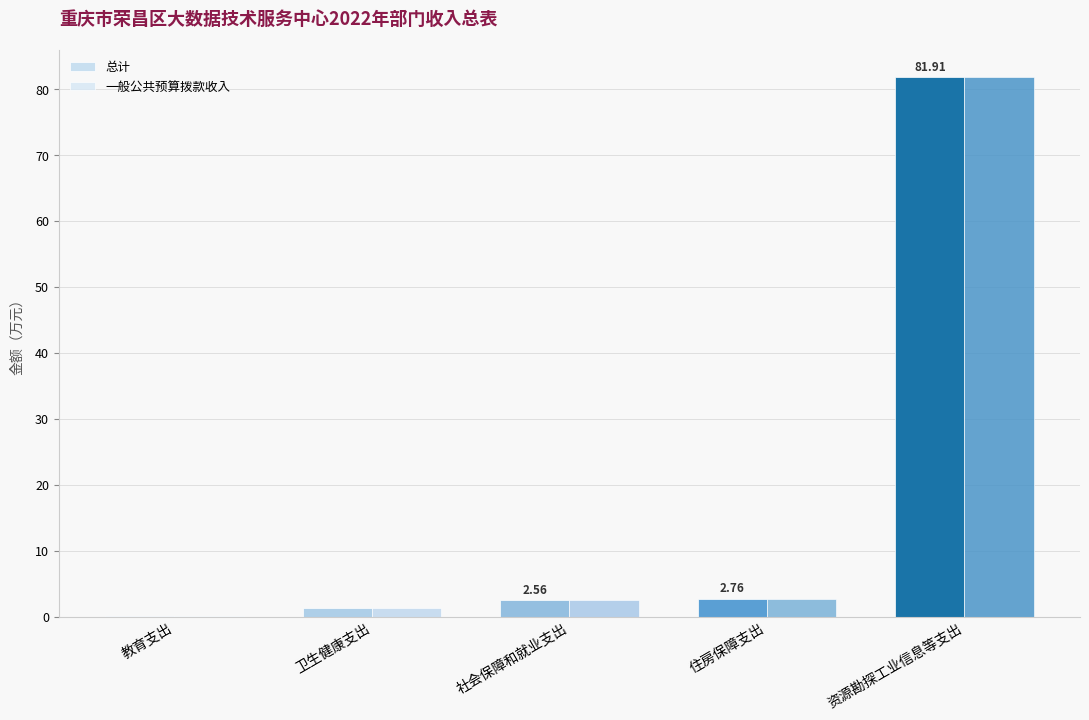

True or false: 一般公共预算拨款收入 has a value of 131.4 at 资源勘探工业信息等支出.

False